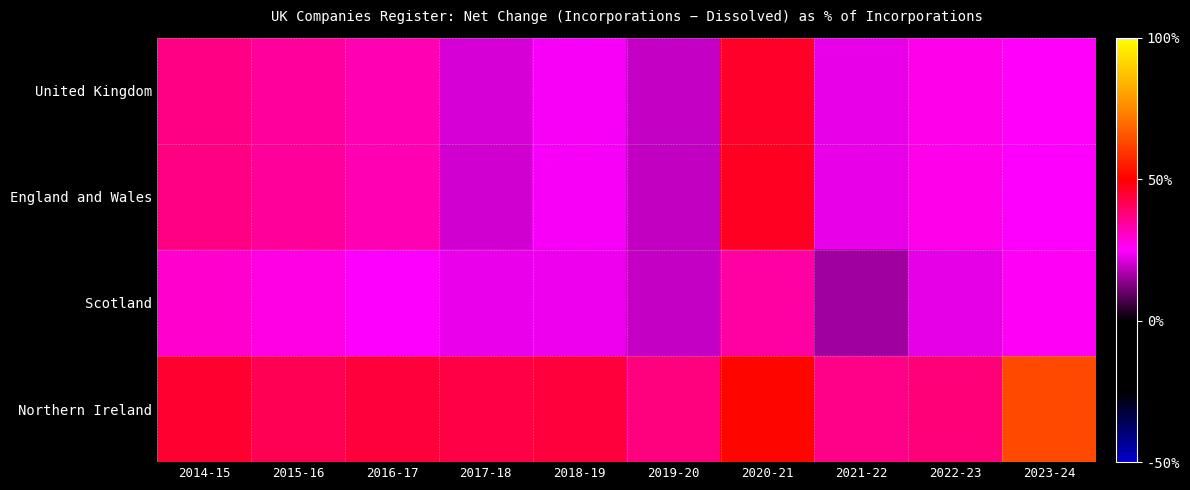

What is the difference between the highest and lowest values at 2021-22?

20.8